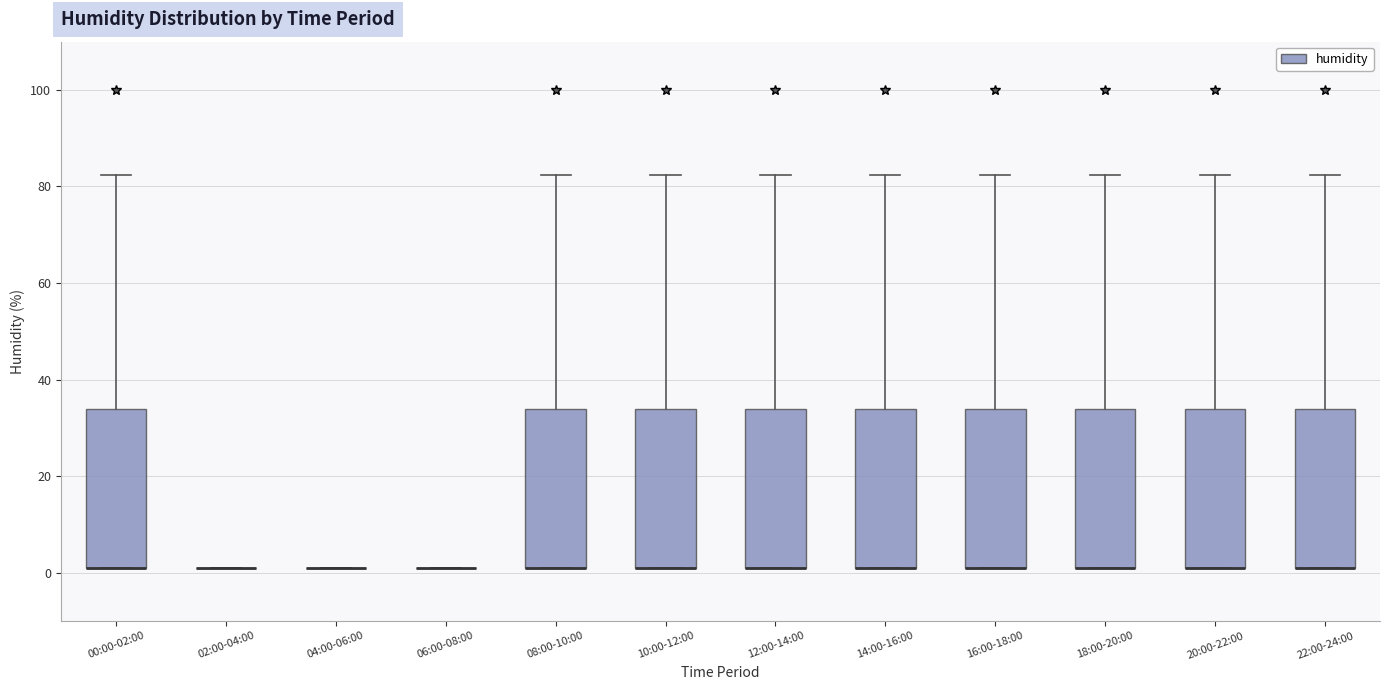

Where does the upper whisker of the box for 14:00-16:00 end on the y-axis? The values are not printed on the chart, so give them approximately, as read against the axis.

82